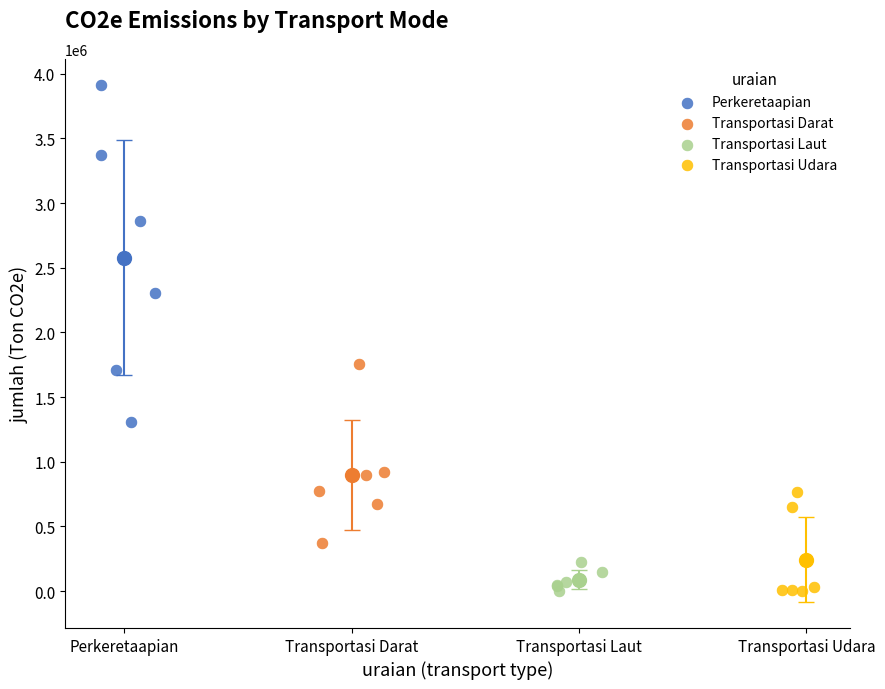

Which series has the largest Y range (max minus min)?

Perkeretaapian